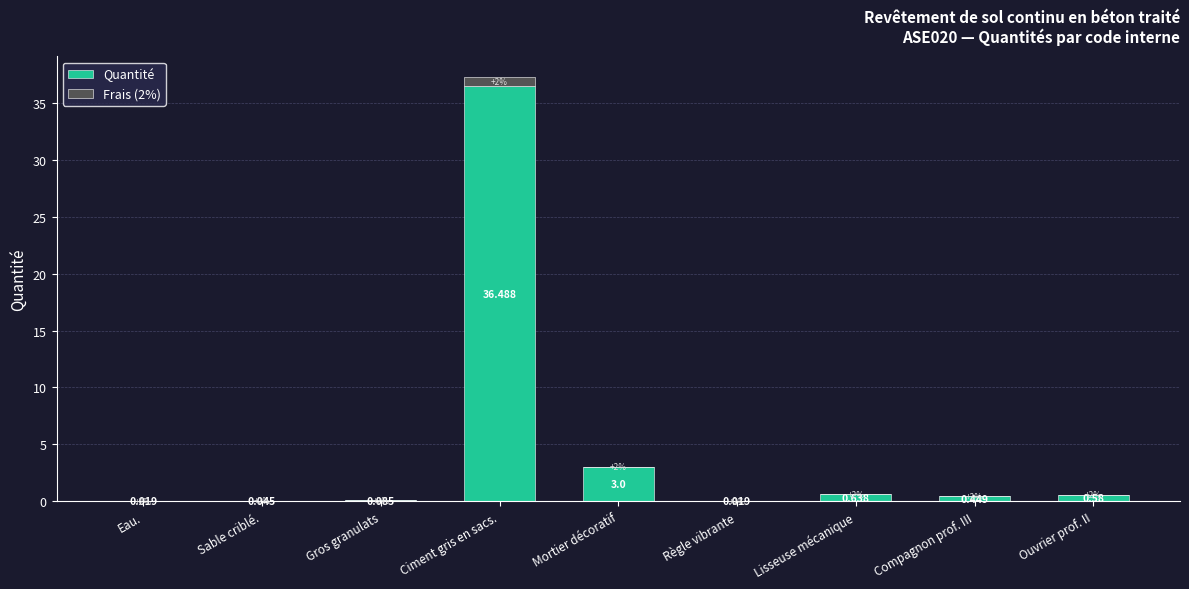

At which category is the sum across all series the highest?

Ciment gris en sacs.